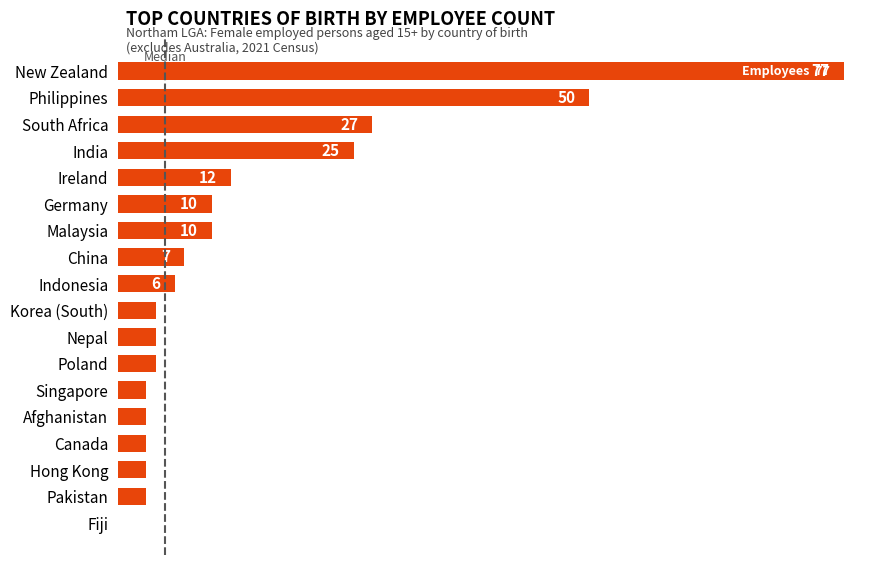

Which category has the highest value across all series?

New Zealand